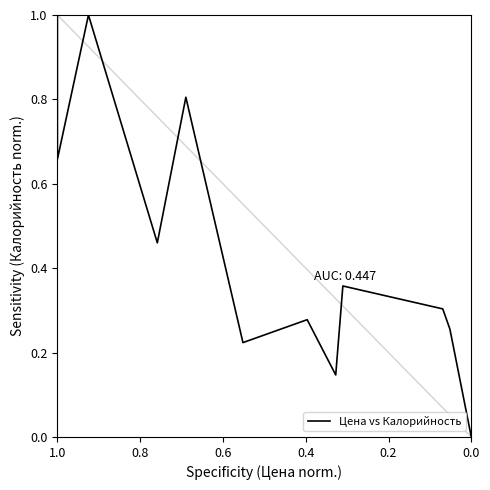

What is the difference between the maximum and minimum values?

1.0